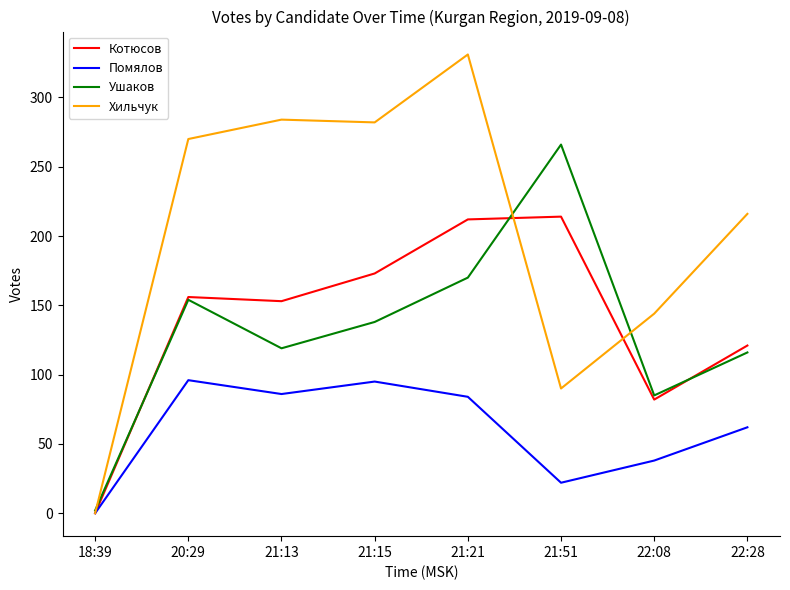

Where is Ушаков nearest to the value 134?

21:15